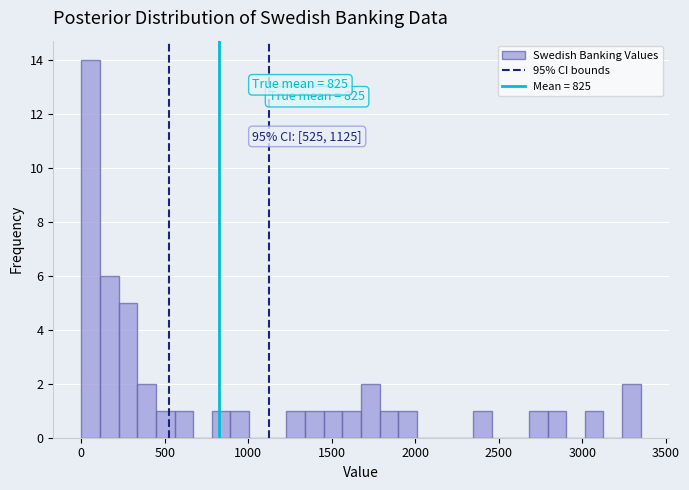

Read against the x-axis, roughly where is the centre of the tallest bar?

50